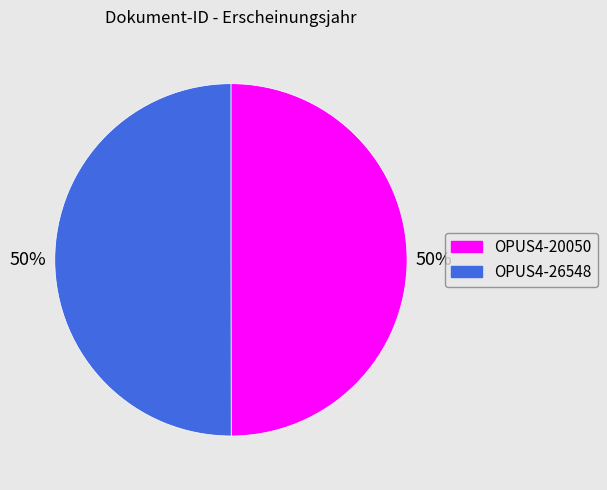

To the nearest percent, what portion does OPUS4-26548 represent?

50%